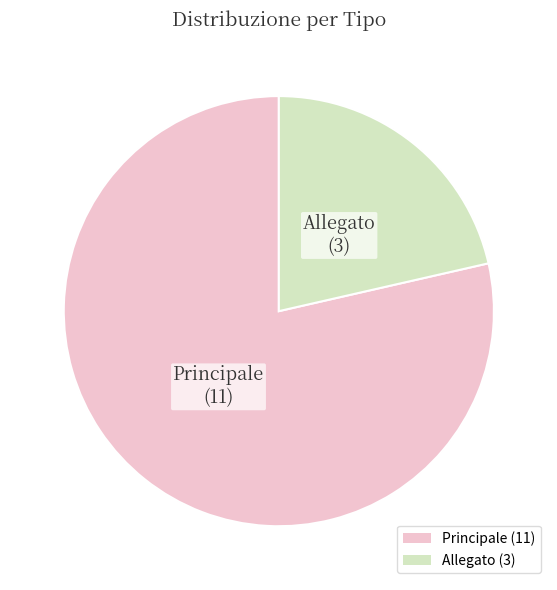

Do Principale and Allegato together represent more than half of the pie?

Yes